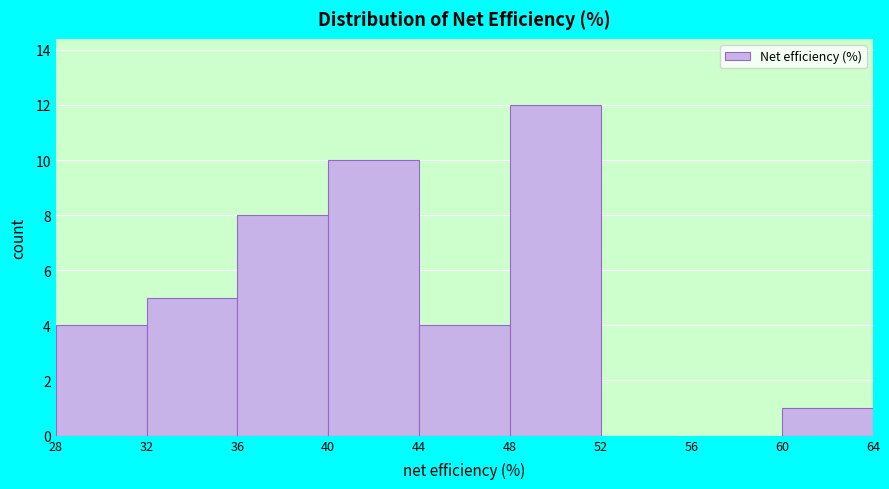

Reading left to right, transcribe this chart: for each bar, give the range it covers on the x-axis and its height. The values are not printed on the chart, so give them approximately, as read against the axis.

28 to 32: 4
32 to 36: 5
36 to 40: 8
40 to 44: 10
44 to 48: 4
48 to 52: 12
52 to 56: 0
56 to 60: 0
60 to 64: 1